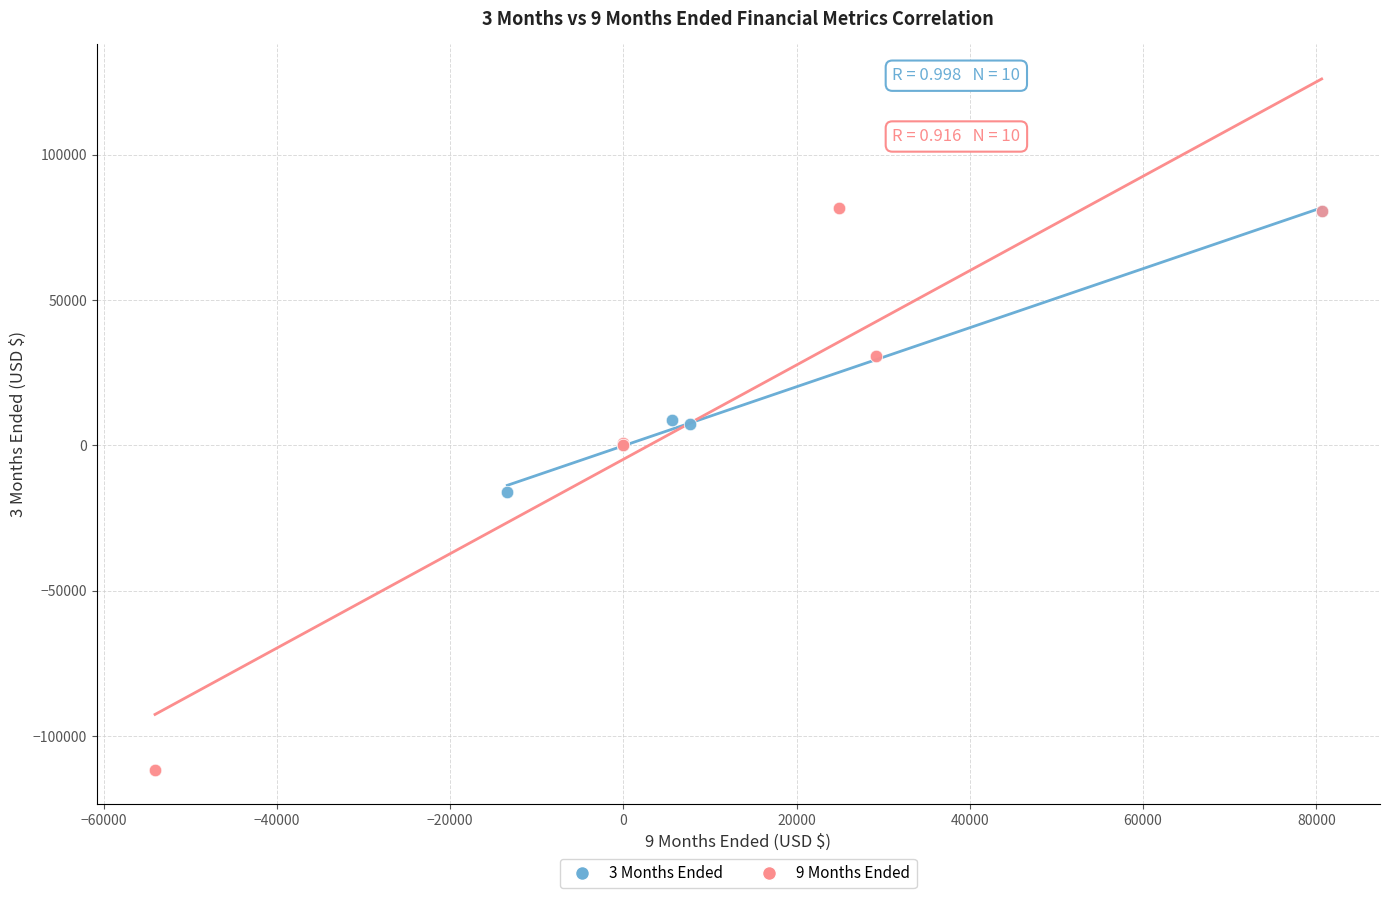

Which series contains the lowest Y value?

9 Months Ended